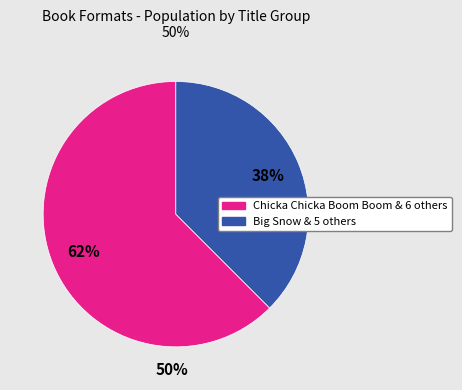

Is there any slice that represents more than half of the pie?

Yes